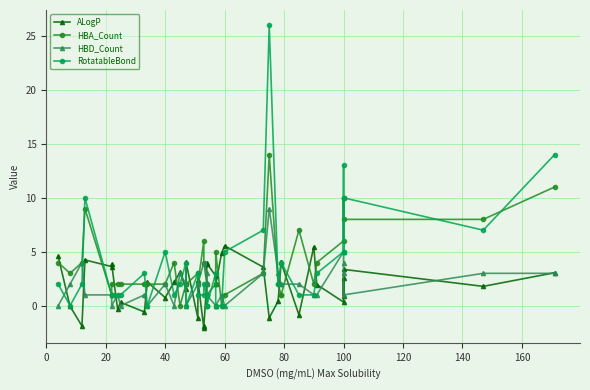

What is the value of the HBA_Count point at the 6th from the left?

2.0